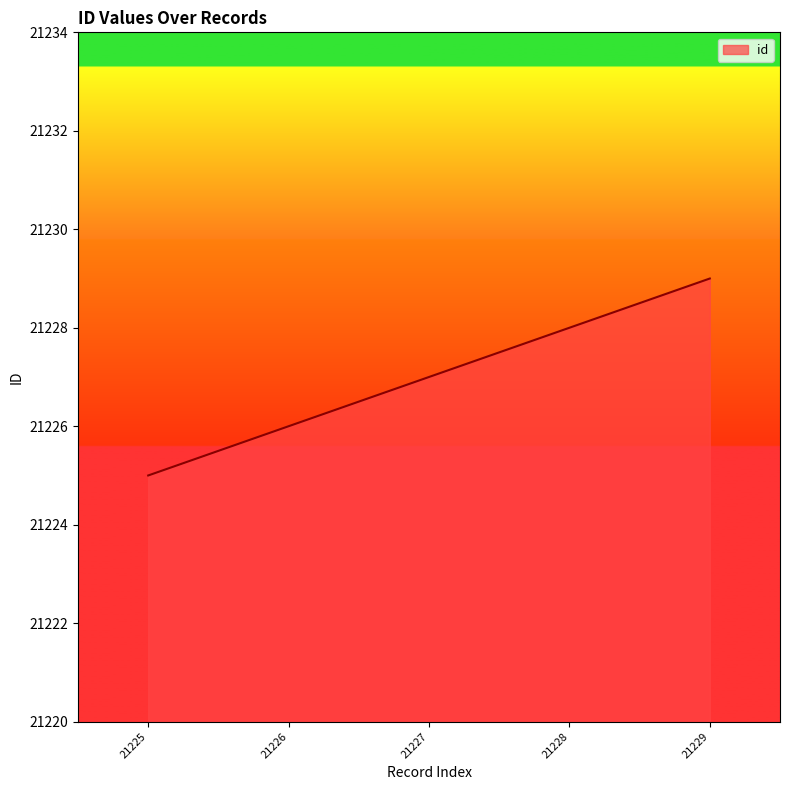

Between 21227 and 21225, which is larger?

21227